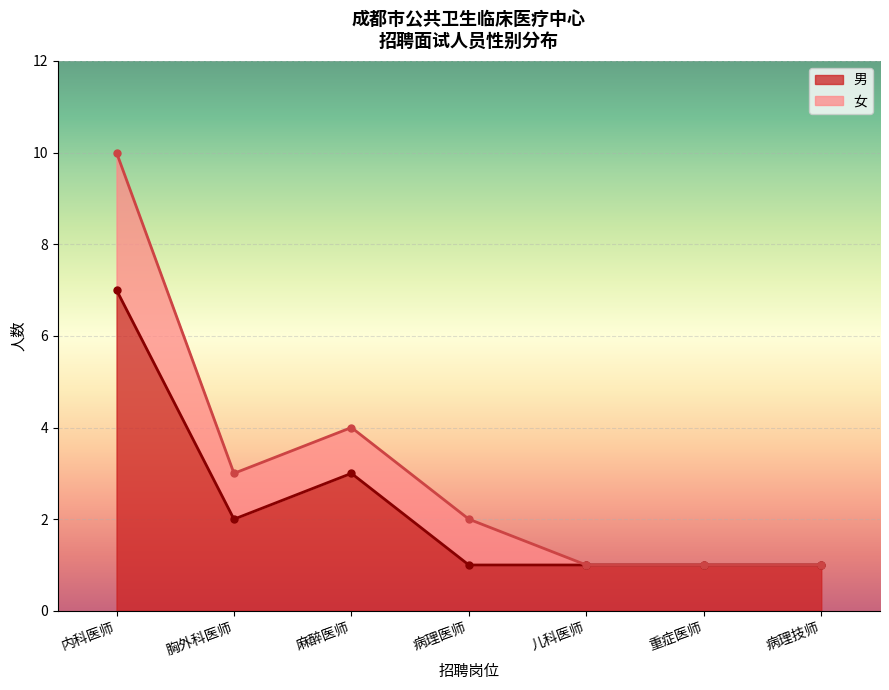

The chart shows a value of 2 at 胸外科医师. True or false?

True